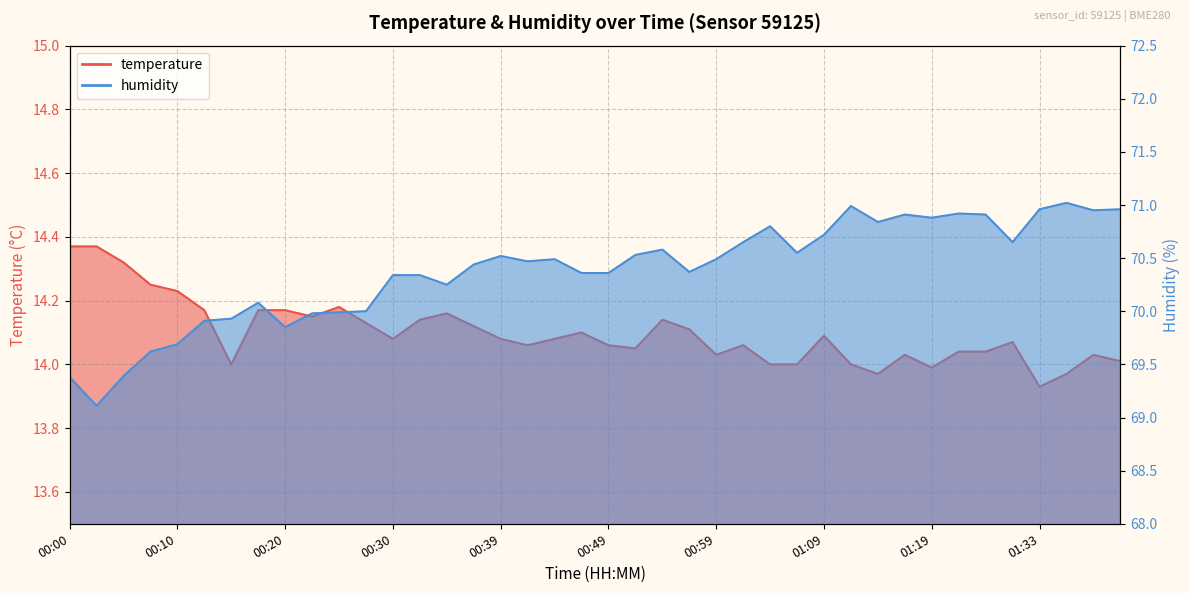

What position from the right is 00:54?

18